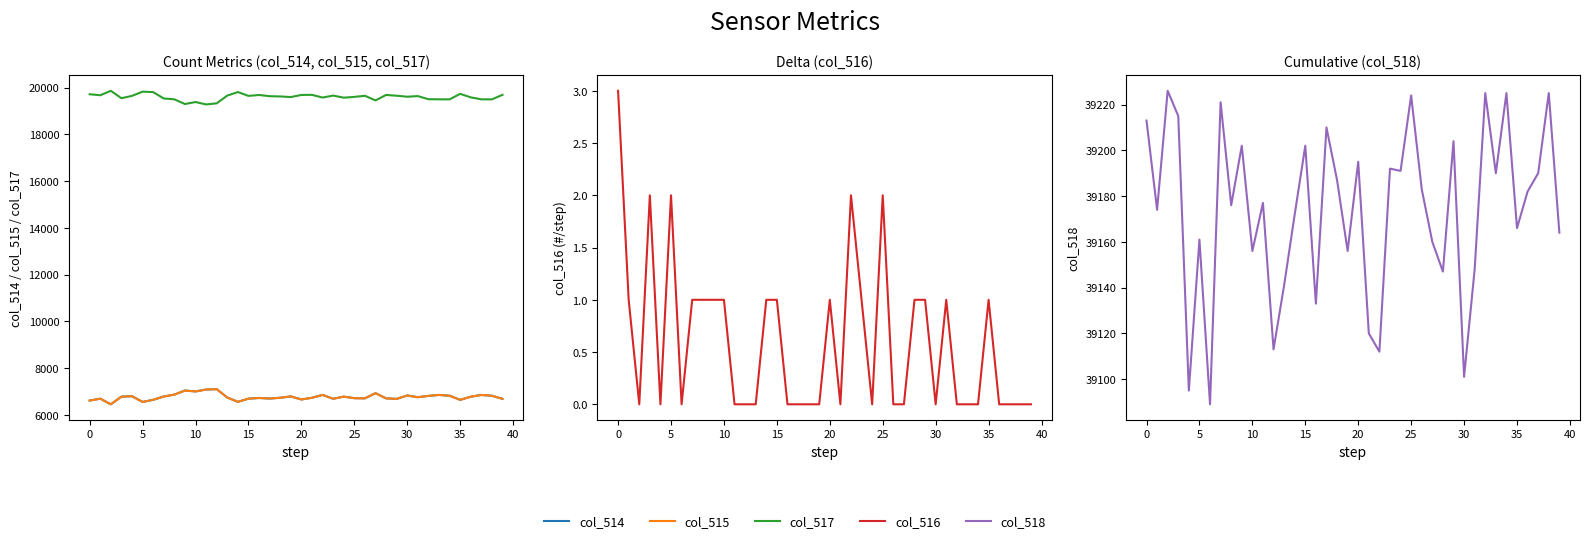

What is the difference between the second highest and second lowest values in the col_514 series?

531